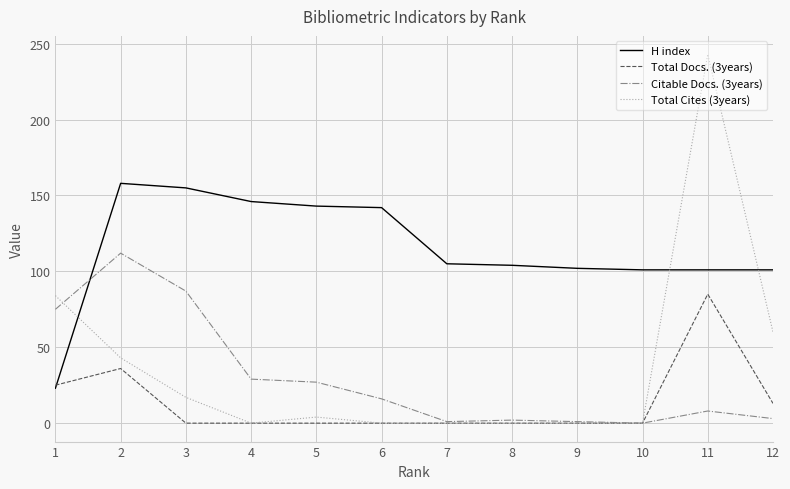

The value of Total Cites (3years) at 12 is 60. True or false?

True